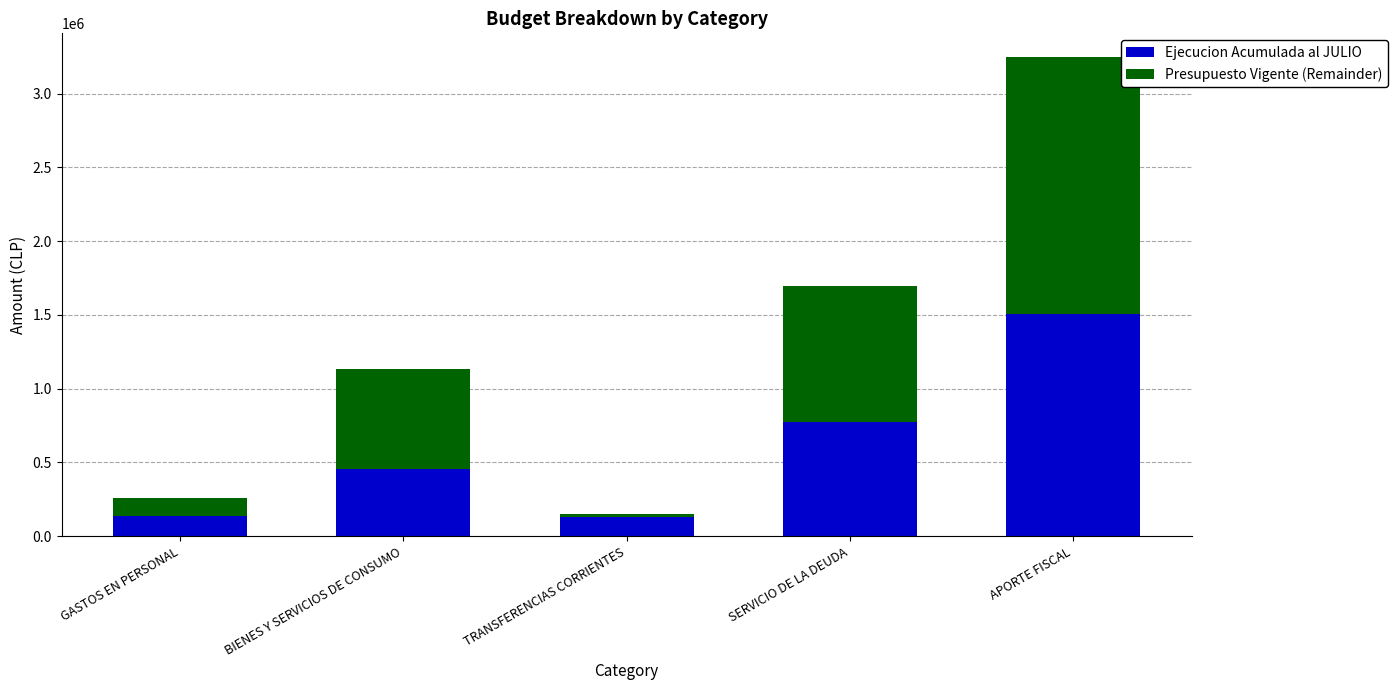

Where is Ejecucion Acumulada al JULIO nearest to the value 820344?

SERVICIO DE LA DEUDA